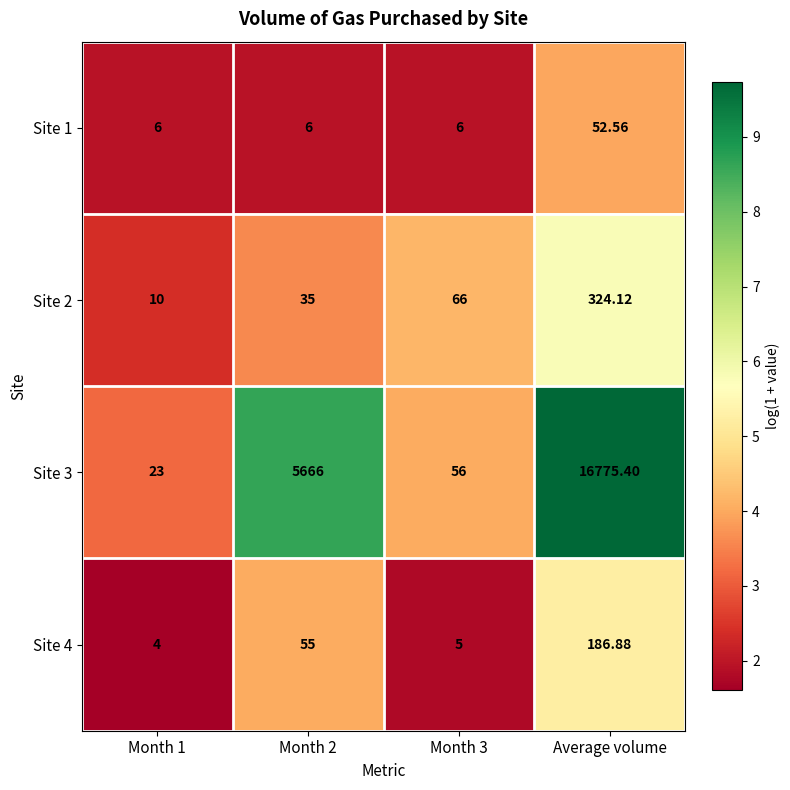

At which label does Site 3 reach its peak?

Average volume